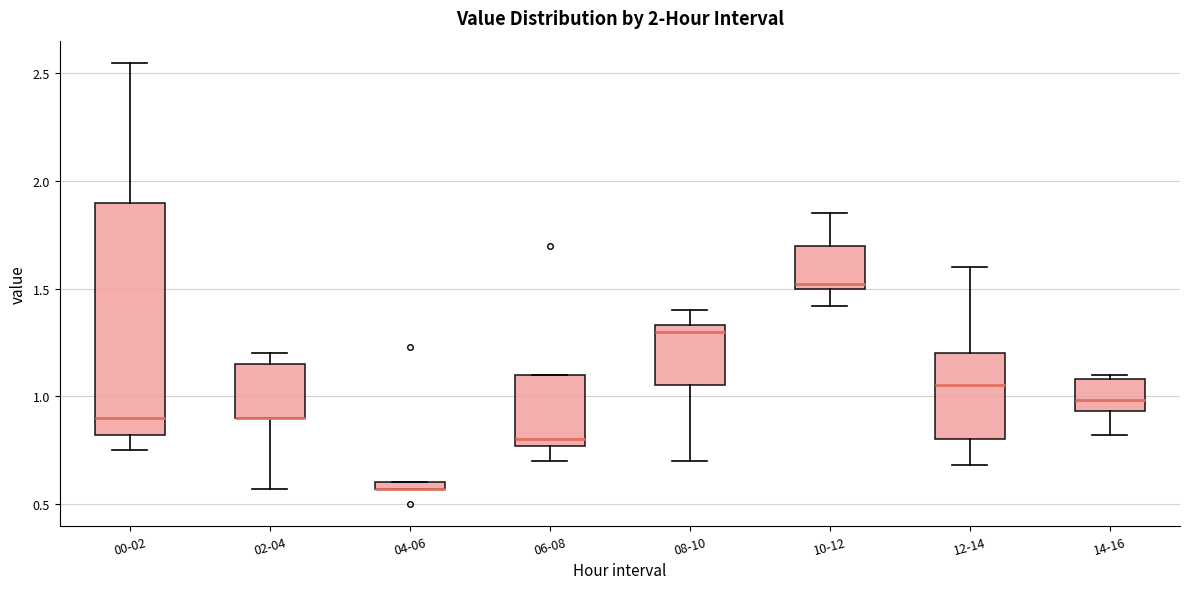

Where is the lower edge of the box for 02-04 on the y-axis? The values are not printed on the chart, so give them approximately, as read against the axis.

0.90